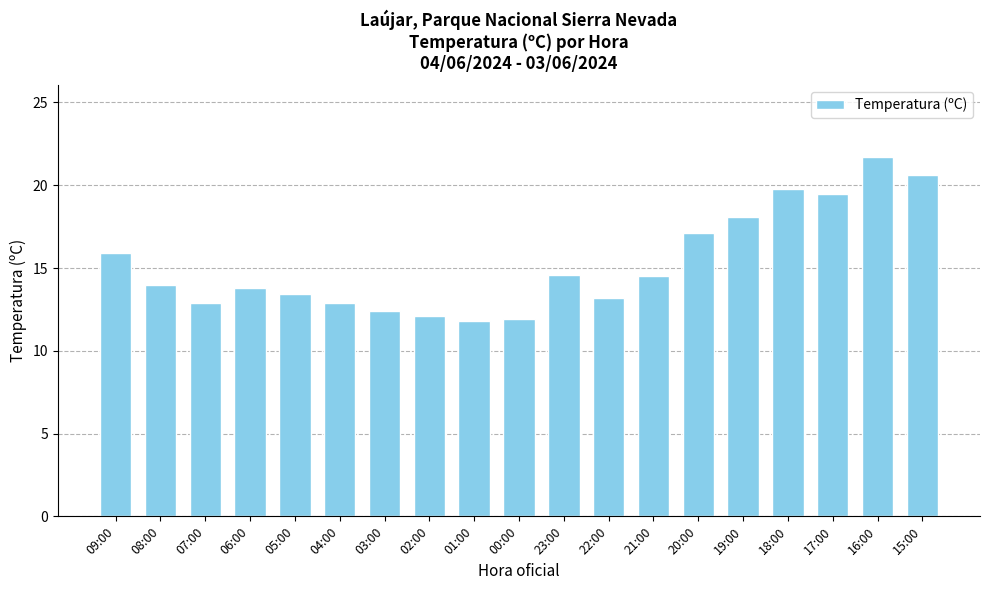

At which category does the chart reach its peak across all series?

16:00